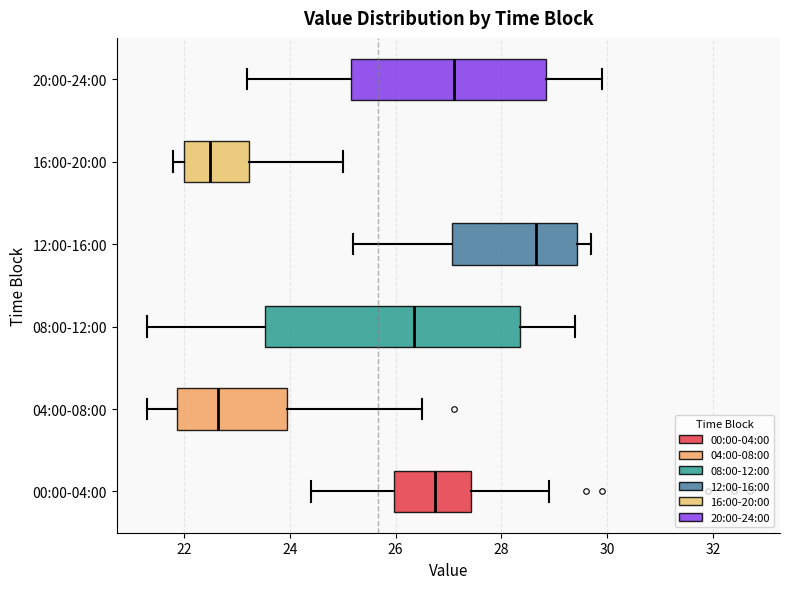

Which box is the widest, from its left edge to its right edge?

08:00-12:00